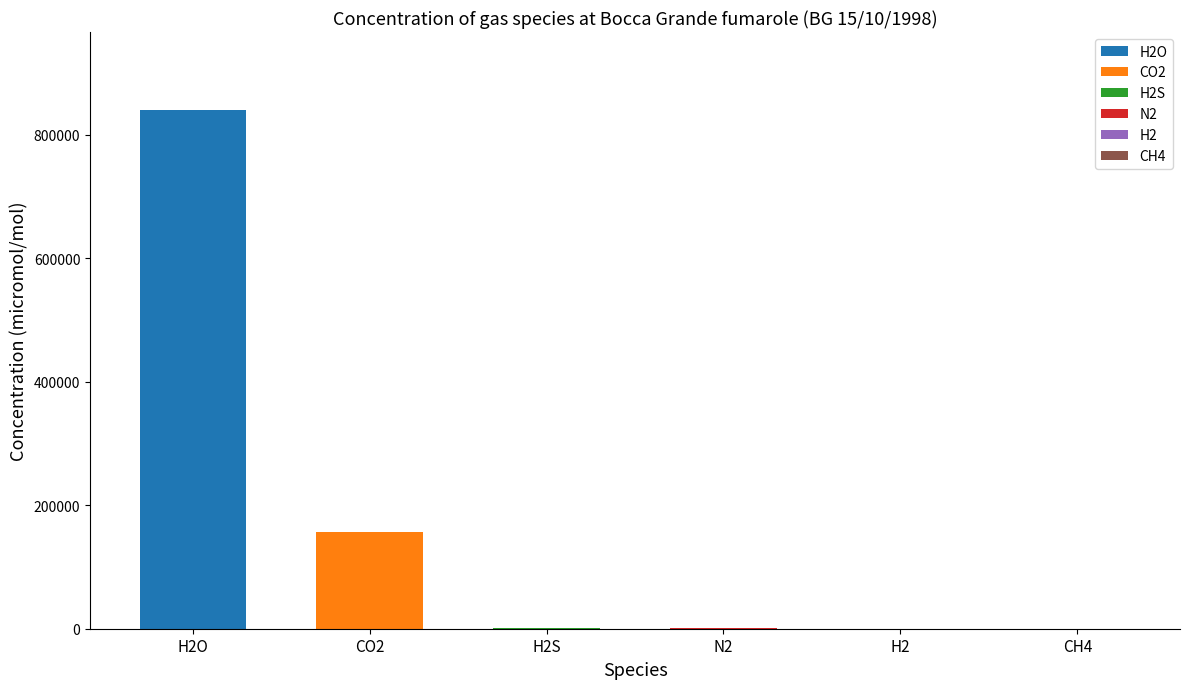

What is the total value across all series at CO2?

157300.0